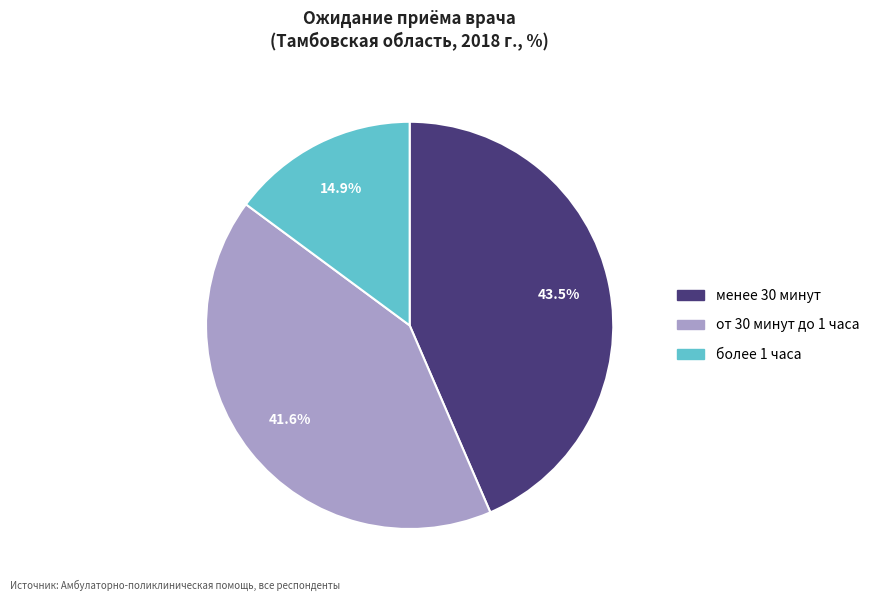

To the nearest percent, what is the difference between the largest and smallest slice percentages?

29%